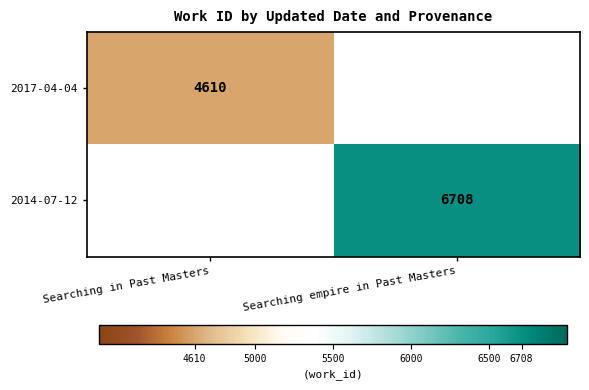

The value of 2017-04-04 at Searching in Past Masters is 4610. True or false?

True